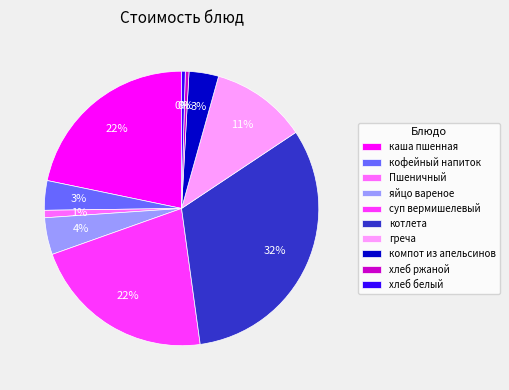

To the nearest percent, what percentage of the pie is греча?

11%